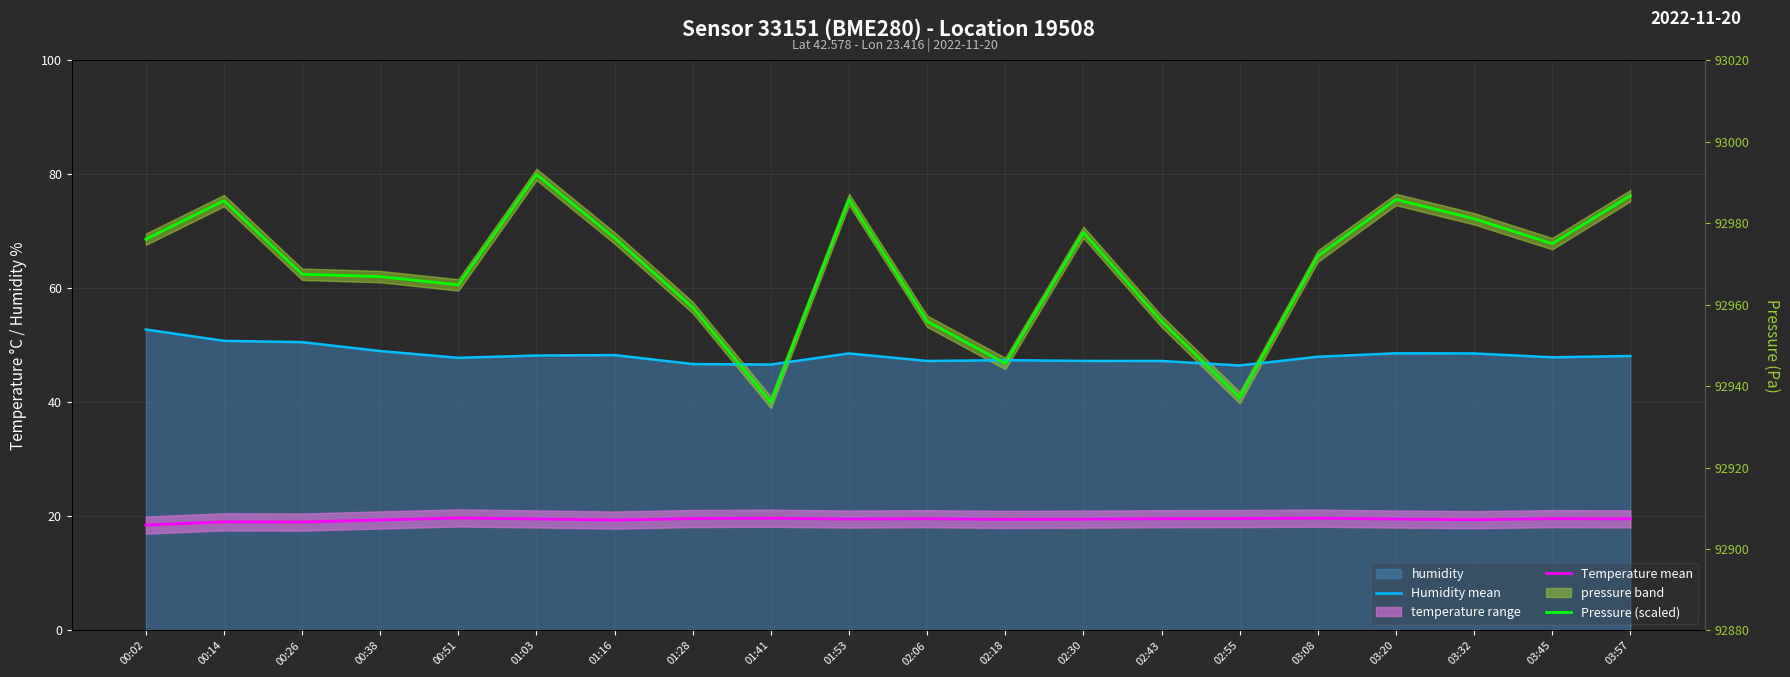

What is the label of the 11th point from the right?

01:53